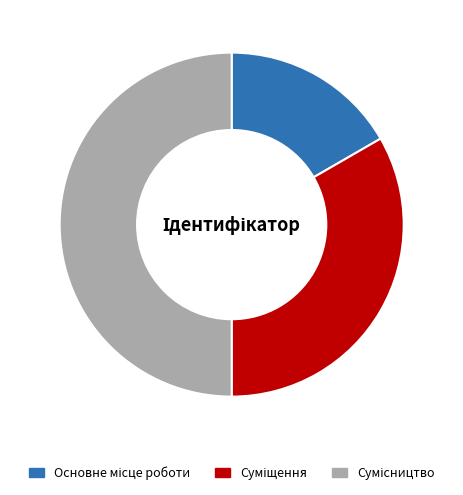

Is it true that Суміщення is 39% of the pie?

False